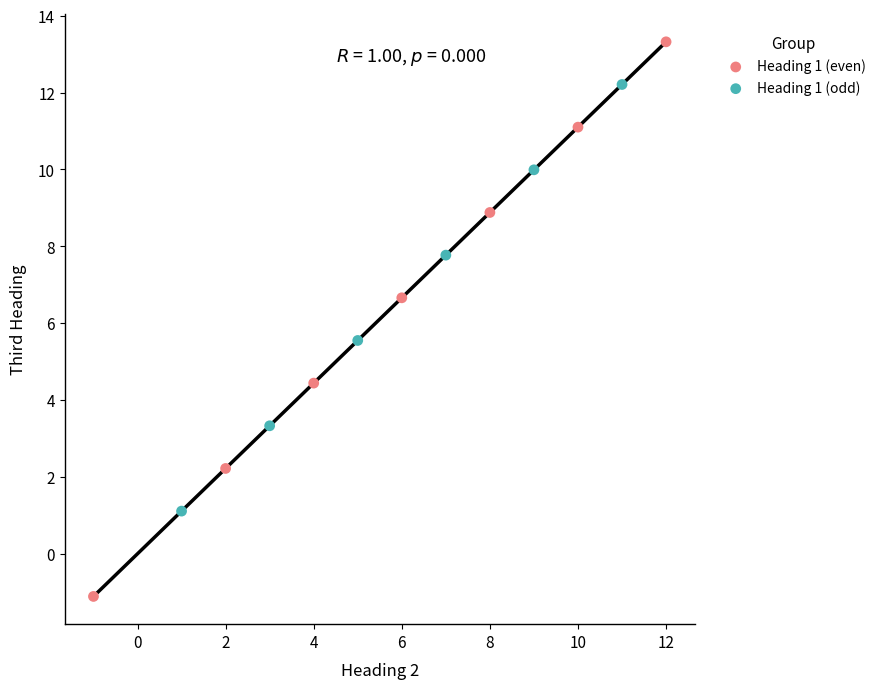

Which series contains the highest Y value?

Heading 1 (even)